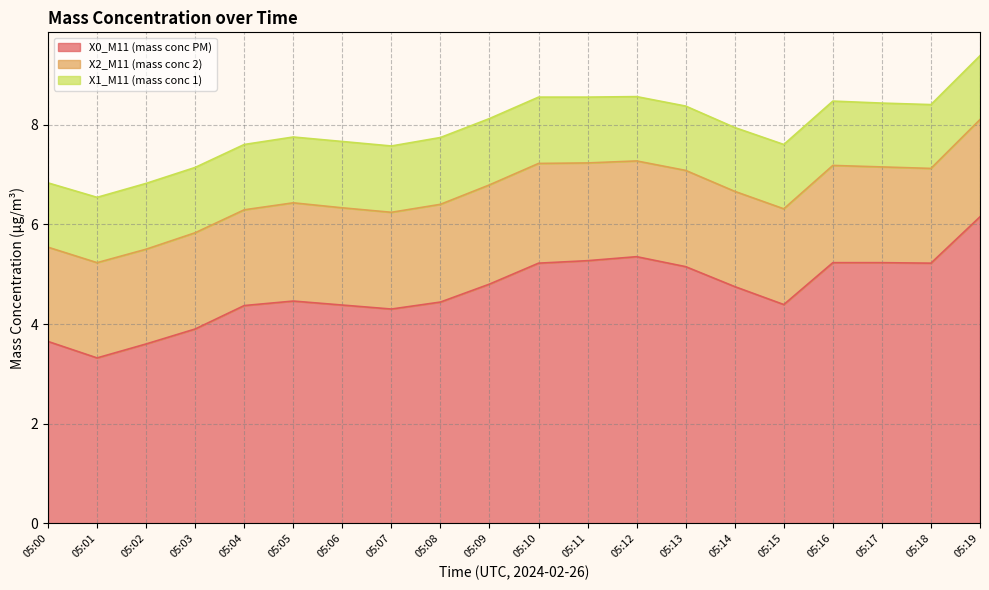

What are all the series names shown in the legend?

X0_M11 (mass conc PM), X2_M11 (mass conc 2), X1_M11 (mass conc 1)